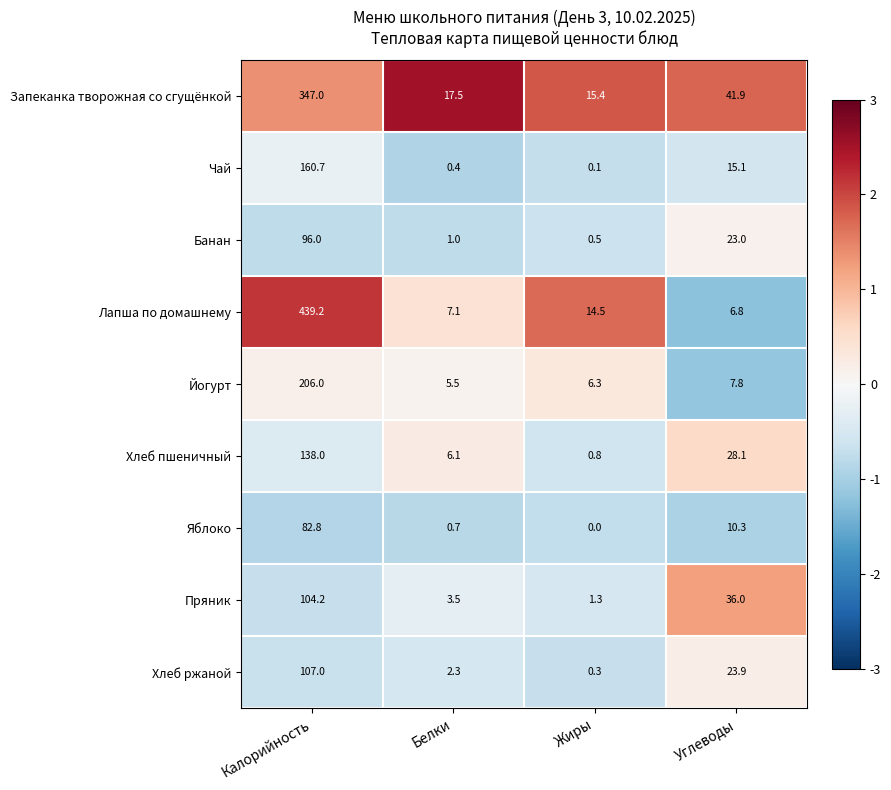

At how many categories does at least one series exceed 0?

4